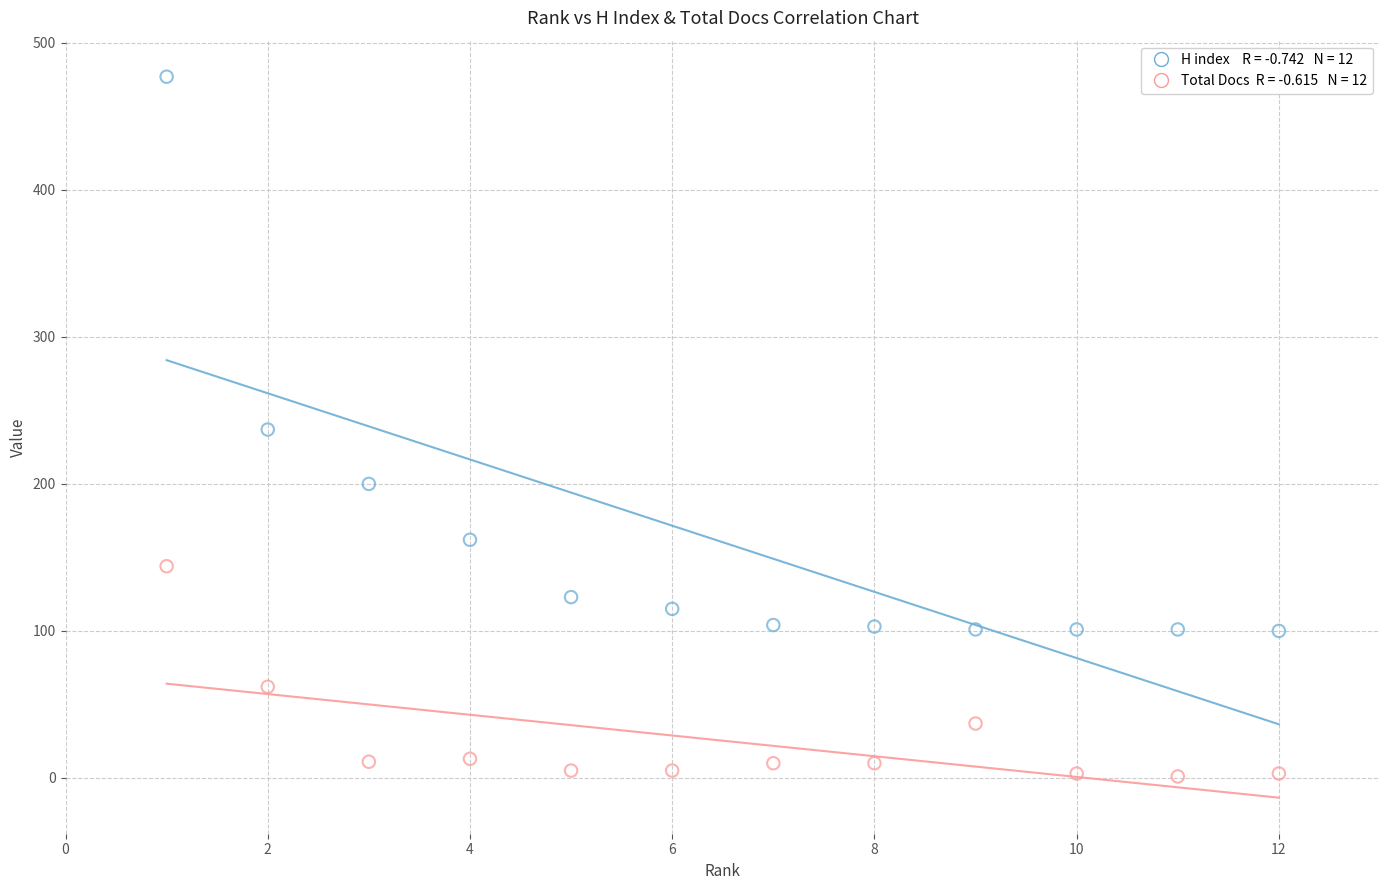

Across all data points, what is the range of Y values (max minus min)?

476